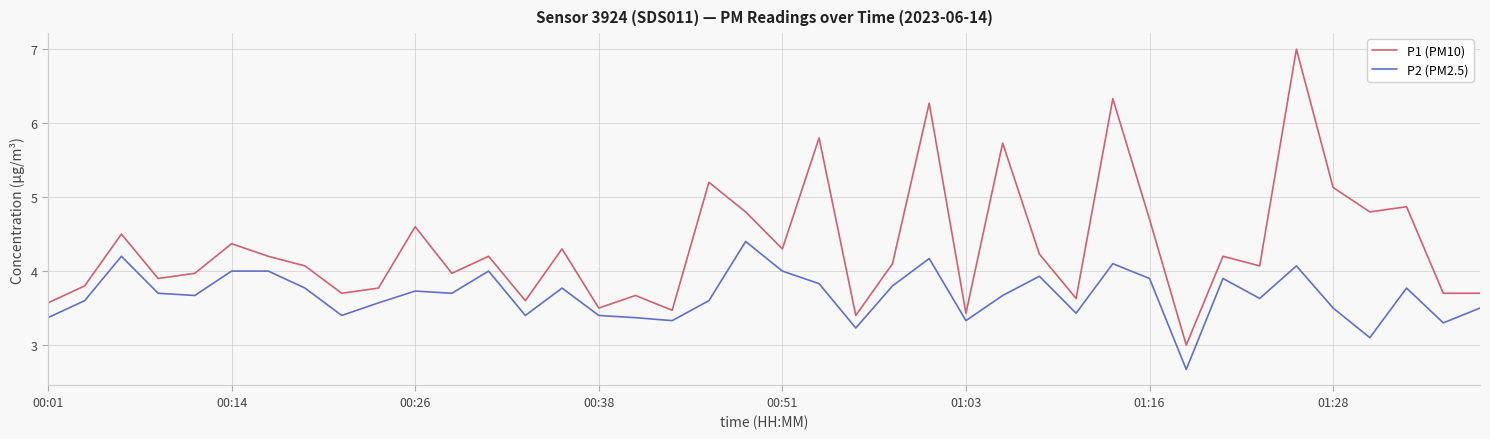

What is the sum of all P2 (PM2.5) values?

146.8